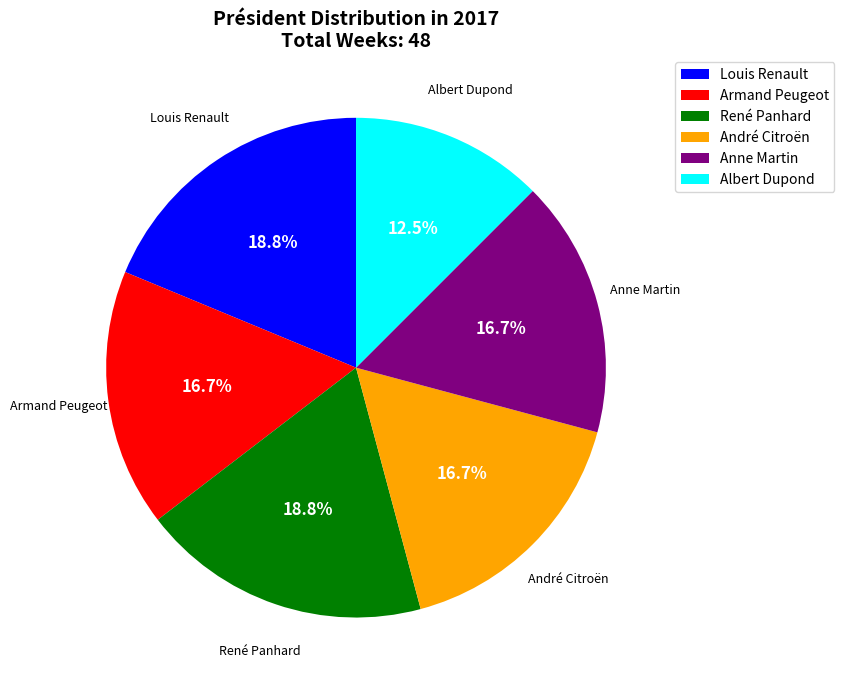

Is Anne Martin the majority of the pie?

No